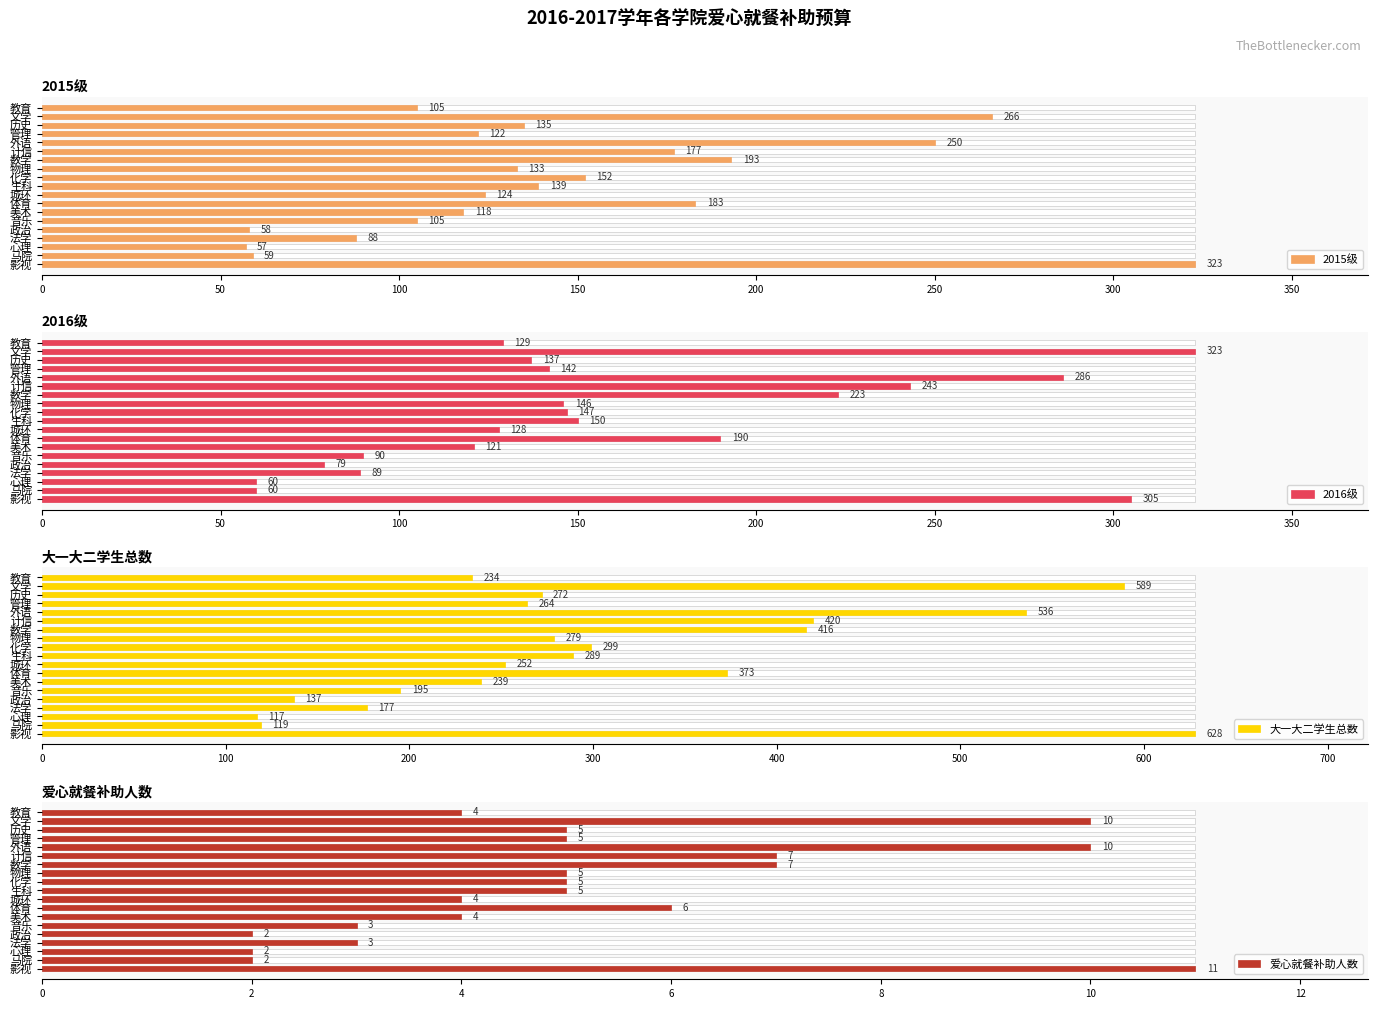

At how many categories does at least one series exceed 539?

2